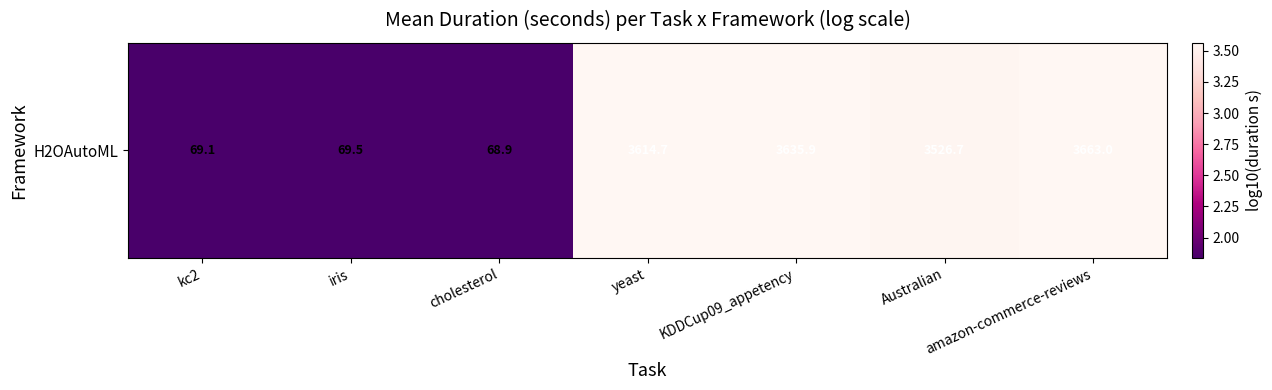

Count the values in the range 1 to 3.

3